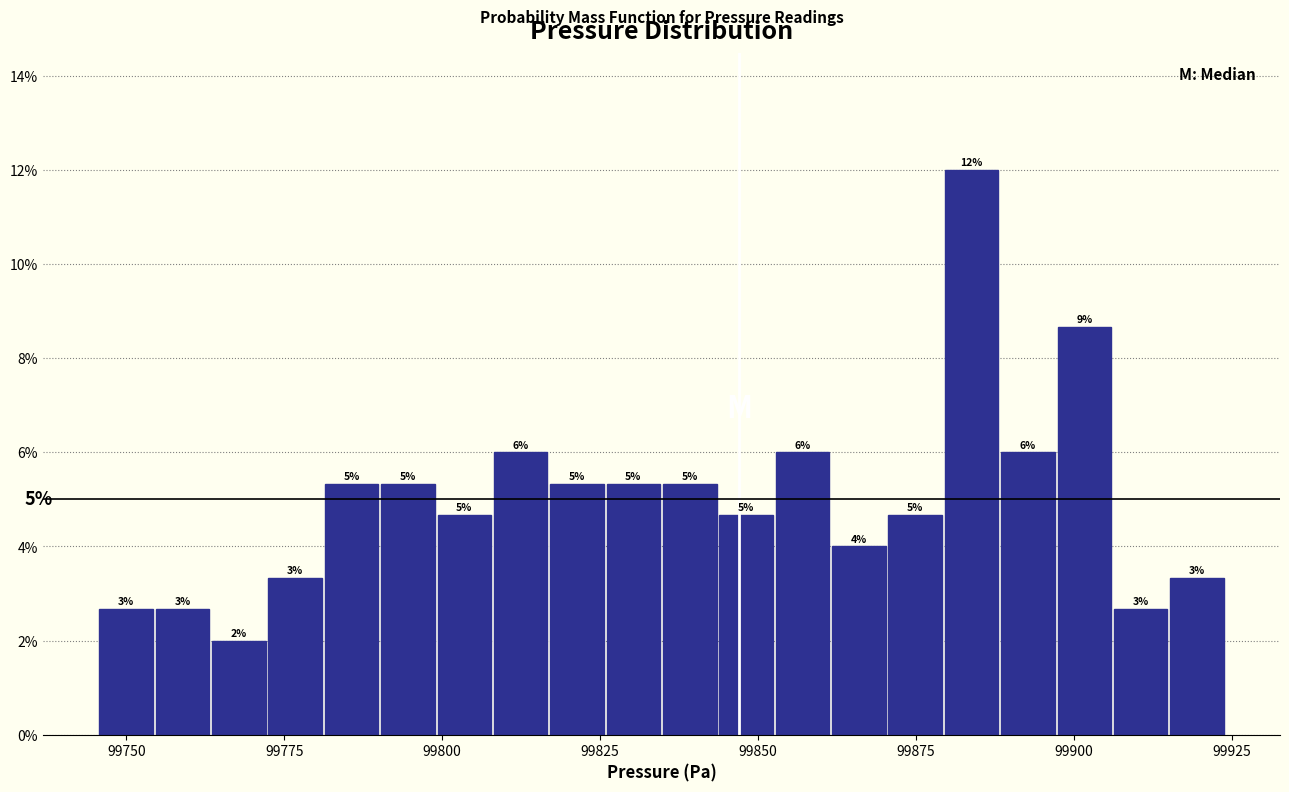

Around what value on the x-axis is the tallest bar? Give the approximate position of its centre, as read against the axis.

99885